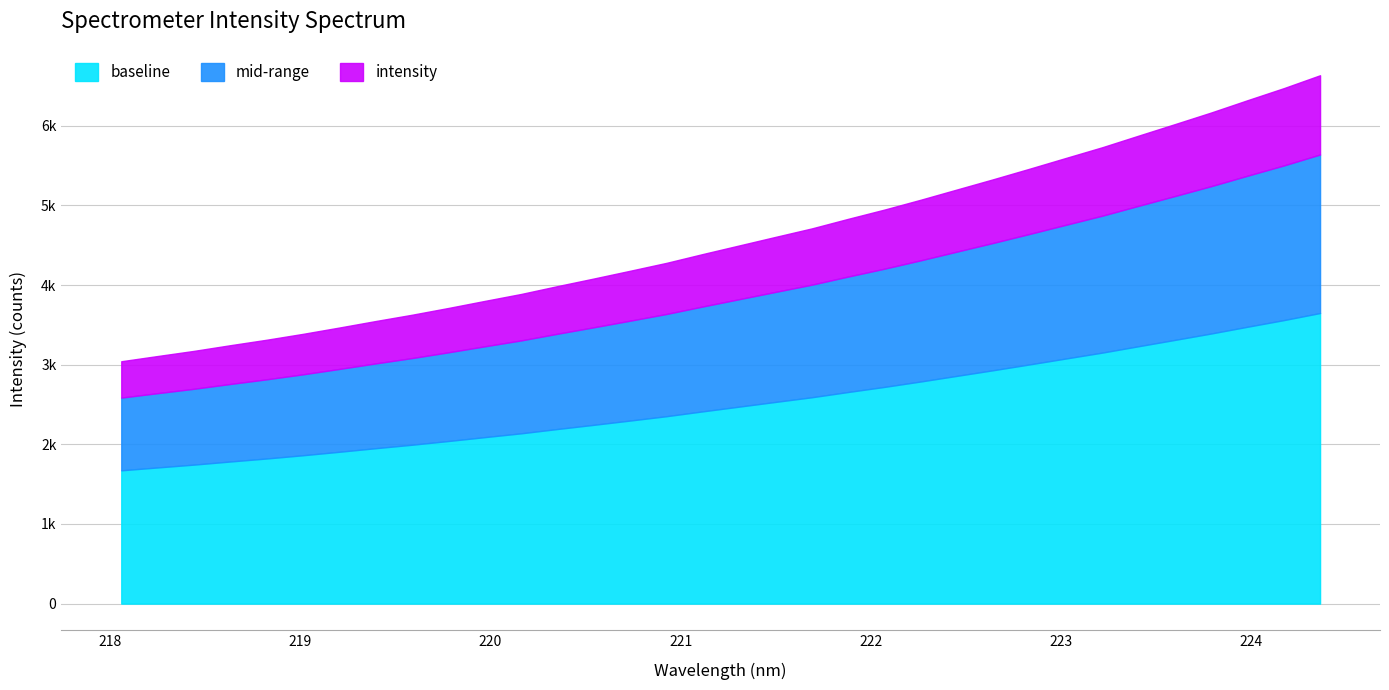

What is the label of the 5th point from the left?

218.8244